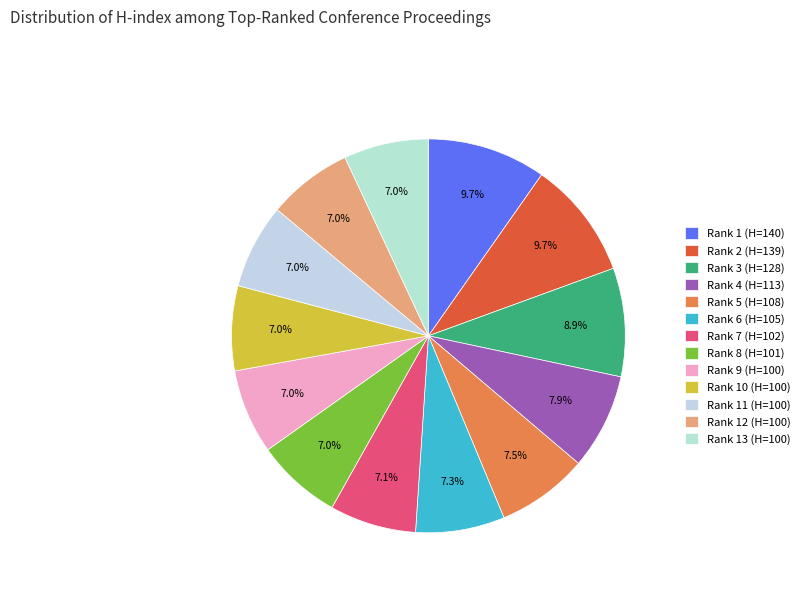

What is the ratio of the value at Rank 3 (H=128) to the value at Rank 12 (H=100)?

1.3